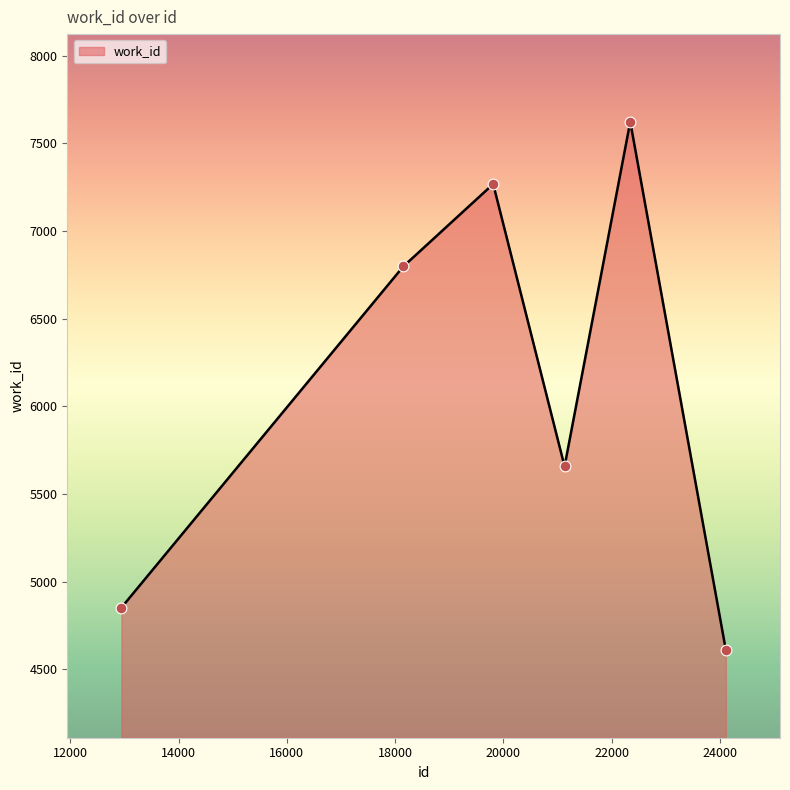

How many interior local peaks (higher than both neighbors) does the data have?

2